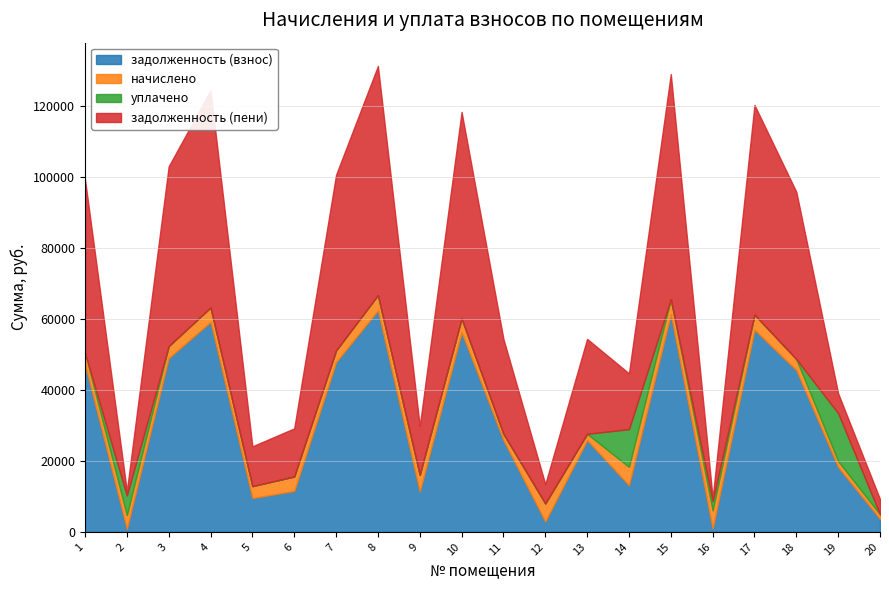

Which category has the highest value across all series?

8